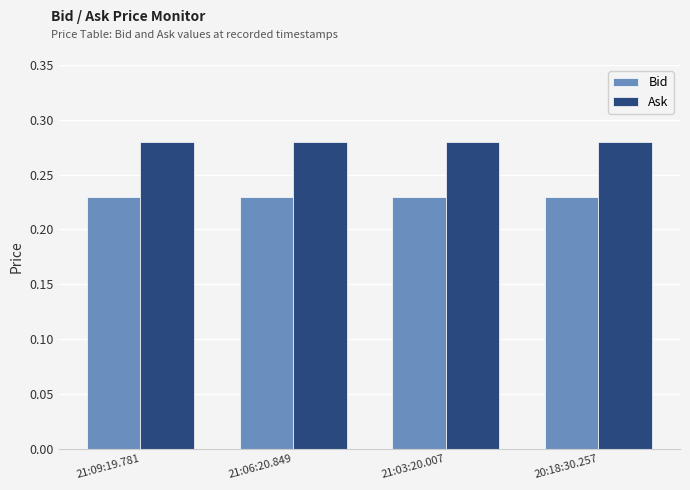

What is the sum of the Bid values at 21:09:19.781 and 21:06:20.849?

0.5